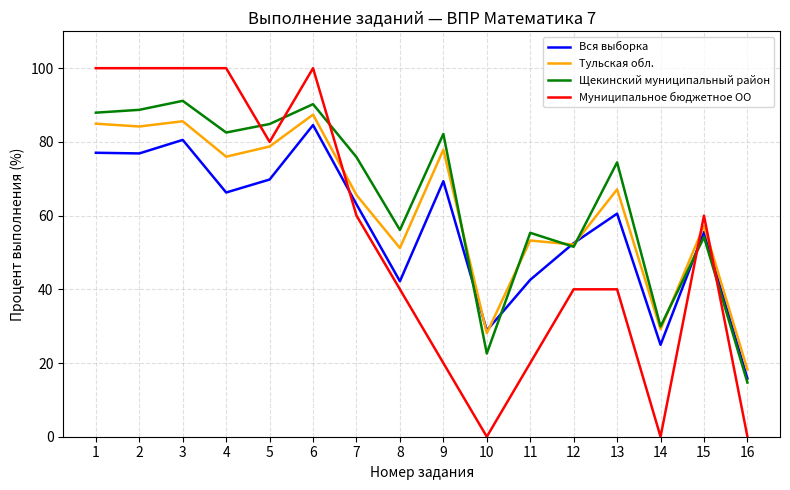

What is the difference between the maximum and minimum values in the Муниципальное бюджетное ОО series?

100.0